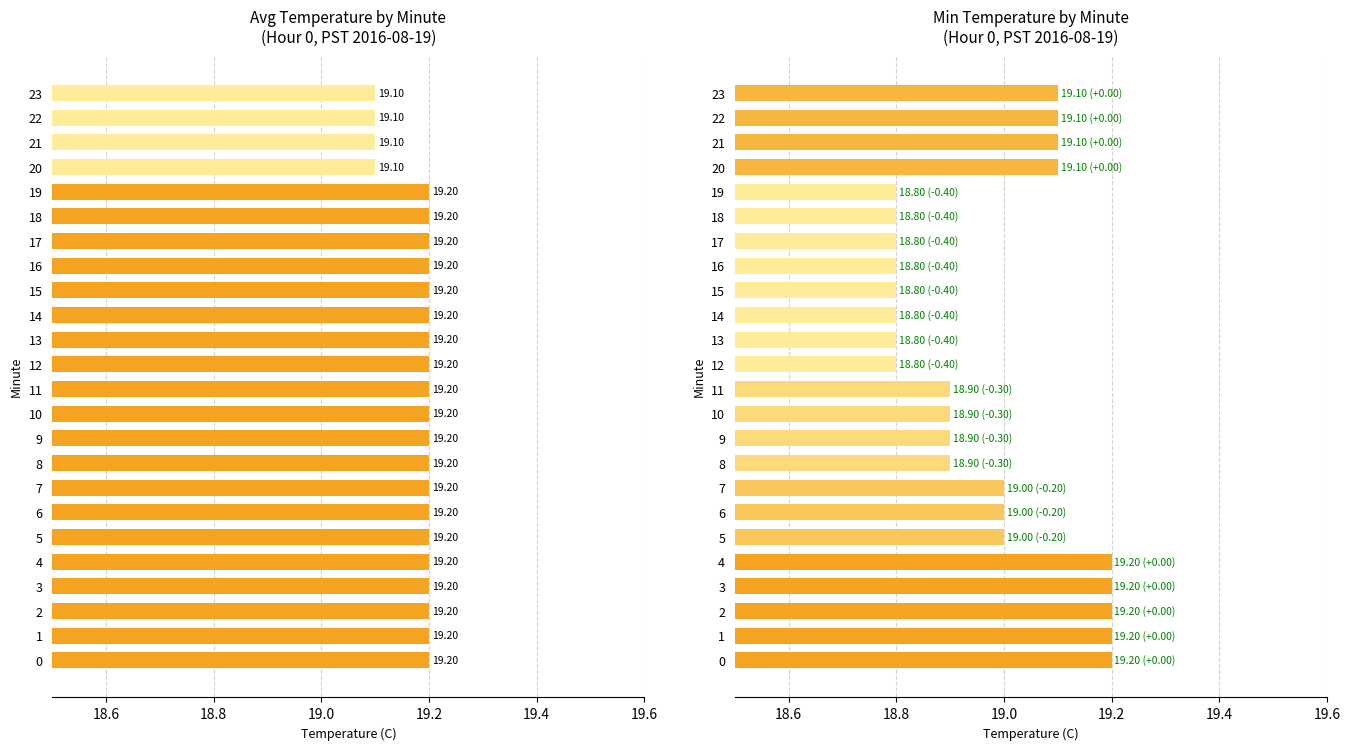

What is the difference between the maximum and minimum values in the Min Temperature (C) series?

0.4